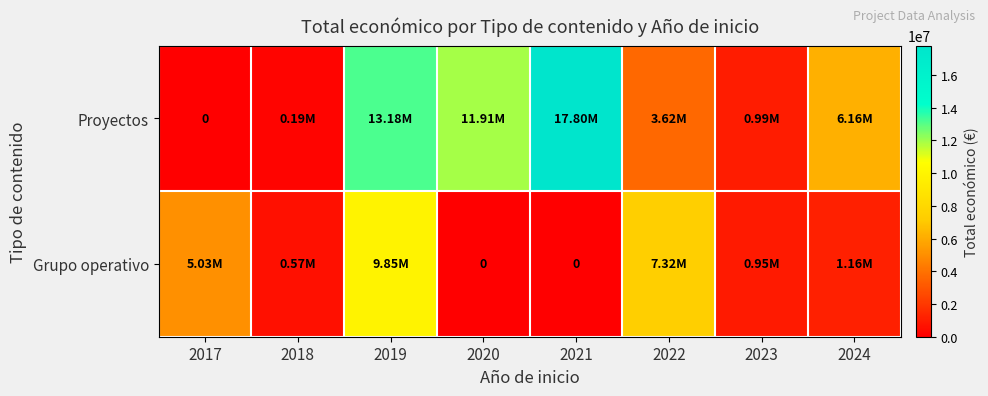

The Proyectos series shows 23330300 at 2019. True or false?

False